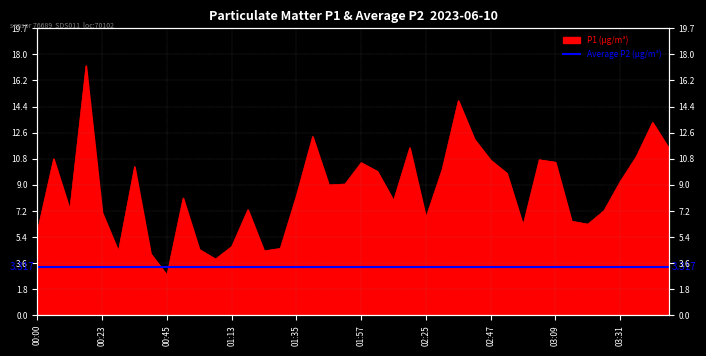

List the labels in order of value, smallest first.

00:45, 01:01, 00:39, 00:28, 01:24, 00:56, 01:29, 01:13, 00:00, 02:58, 03:20, 03:15, 02:25, 00:23, 03:26, 00:12, 01:18, 02:08, 00:50, 01:35, 01:46, 01:51, 03:31, 02:52, 02:02, 02:30, 00:34, 01:57, 03:09, 02:47, 03:03, 00:06, 03:37, 03:48, 02:14, 02:41, 01:40, 03:42, 02:36, 00:17